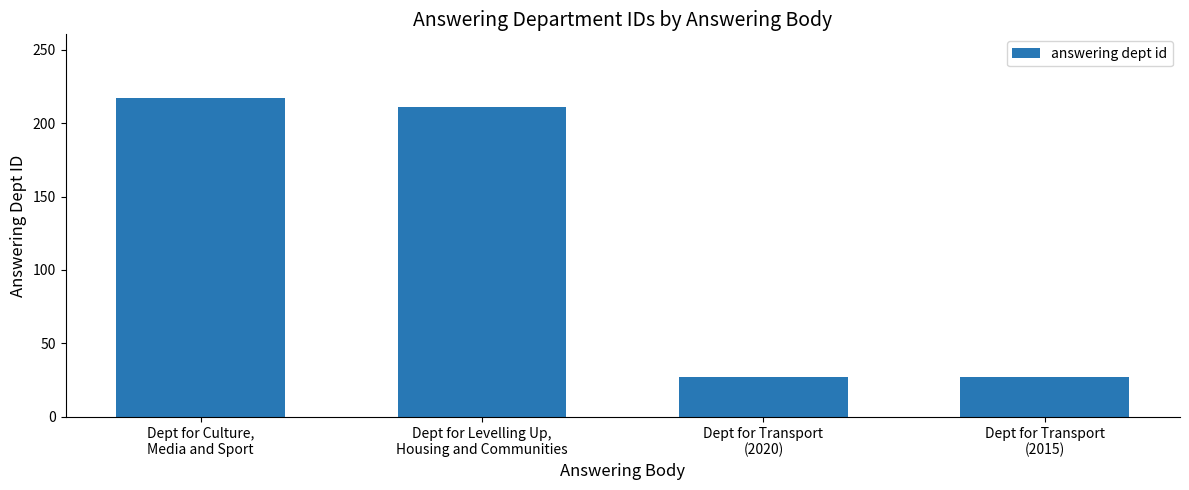

What is the sum of all values?

482